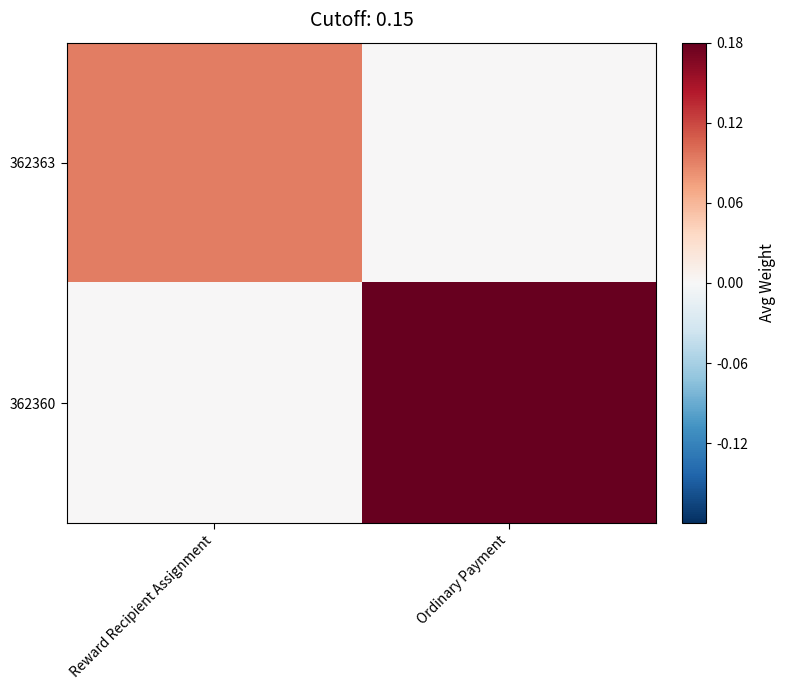

Which category has the highest value across all series?

Ordinary Payment